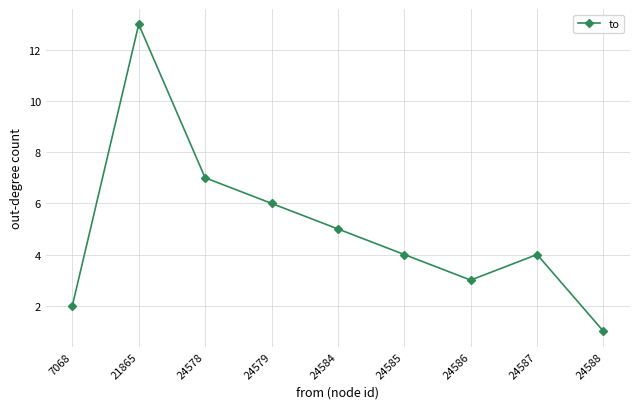

What is the change in value from 7068 to 24588?

-1